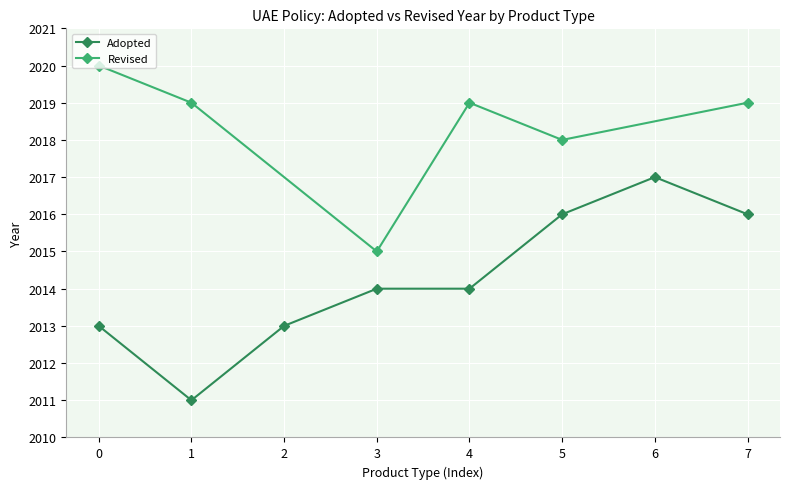

What is the minimum value for Adopted?

2011